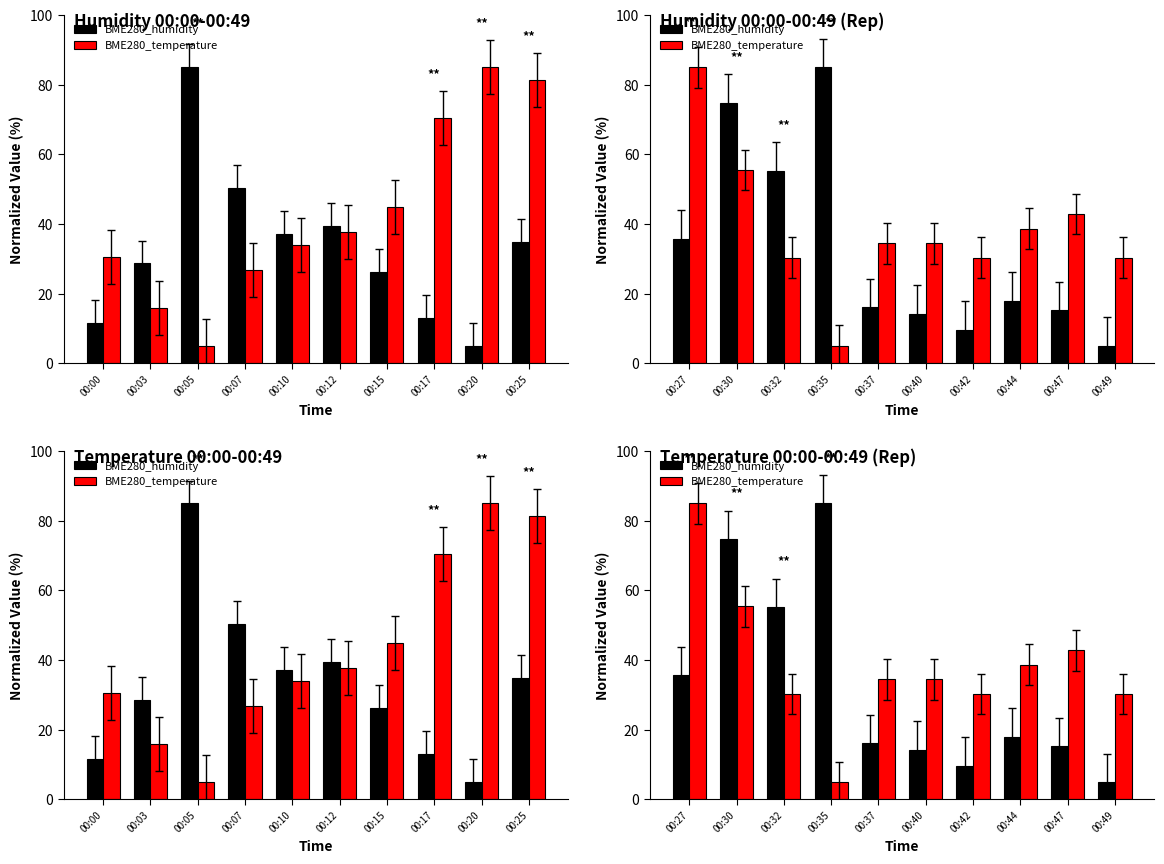

The value of BME280_humidity at 00:35 is 23.5. True or false?

False